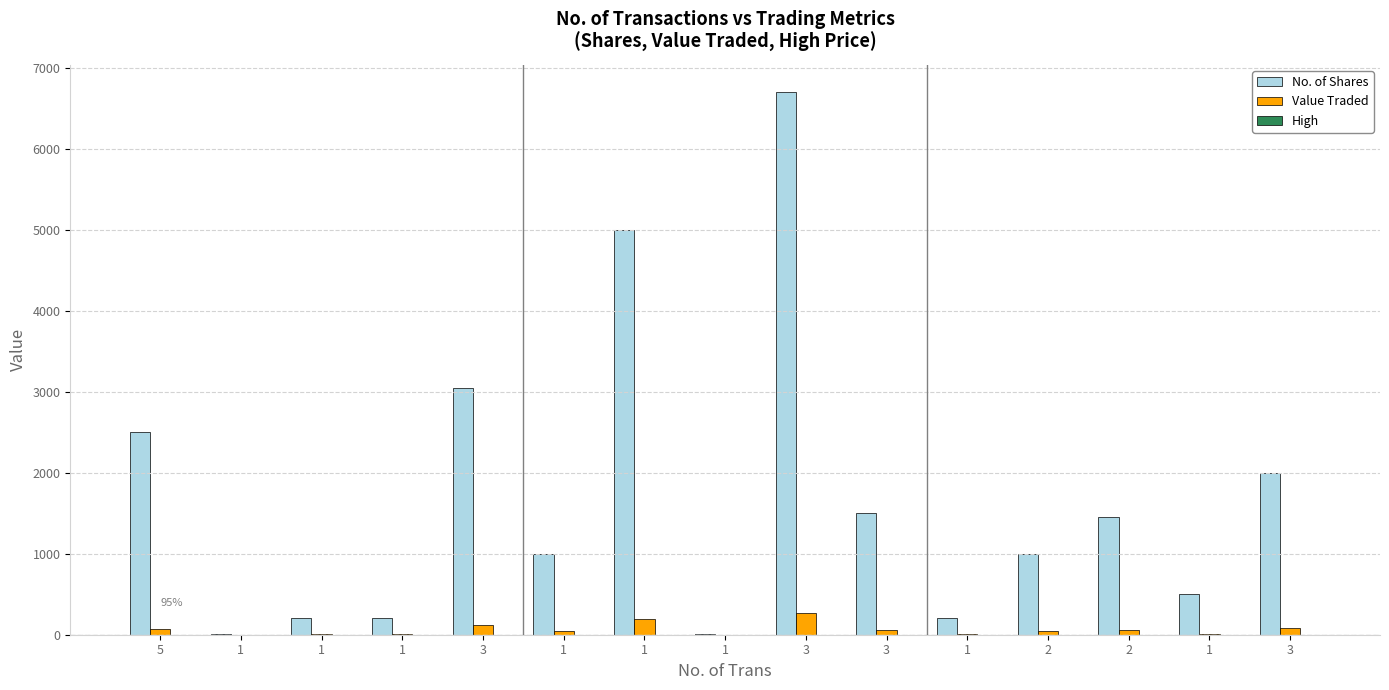

How many data points does each series have?

15